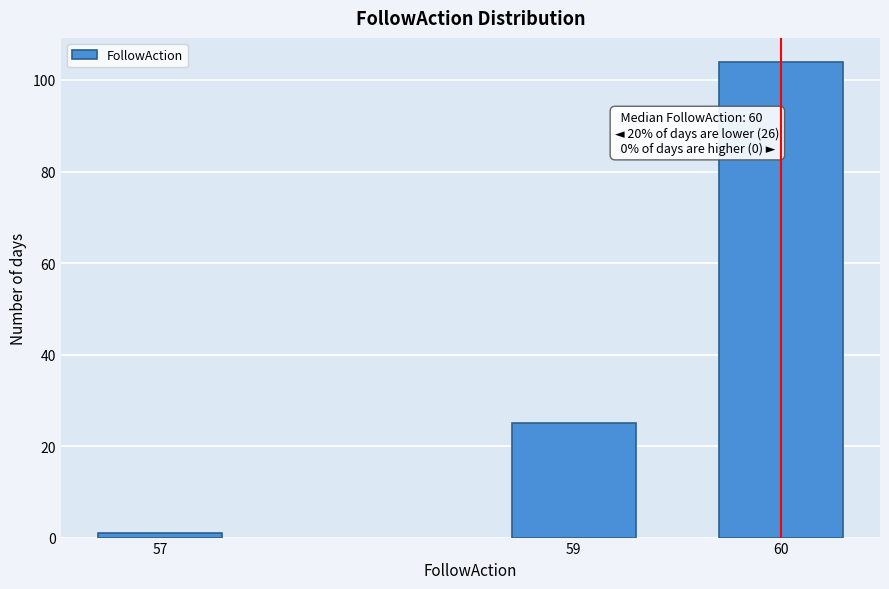

Reading left to right, transcribe all the data shown in this chart.

57=1	59=25	60=104